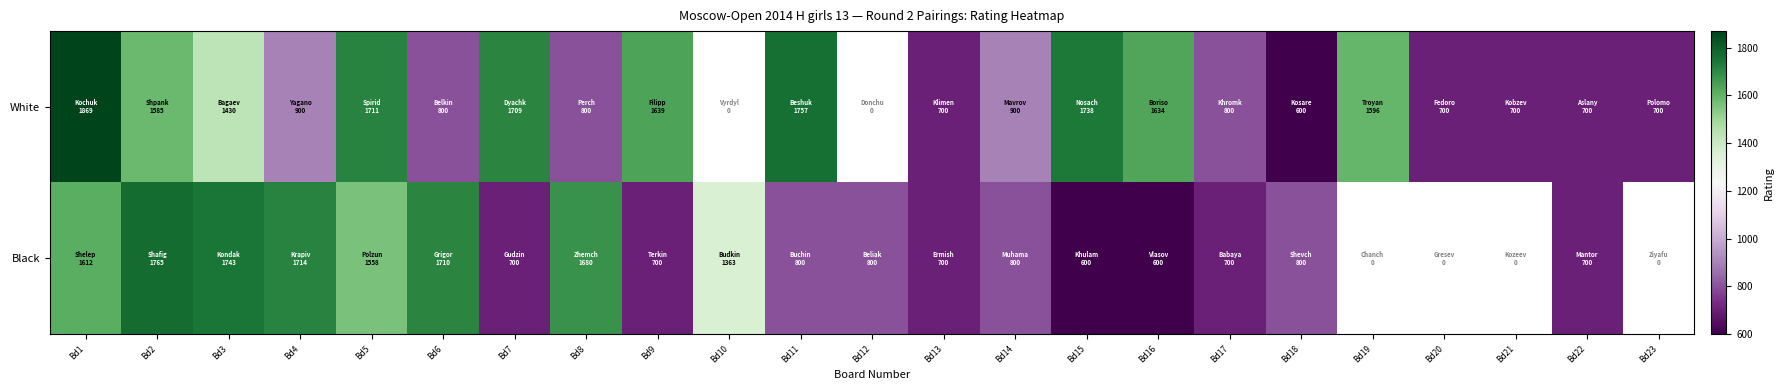

At which label does Black first exceed 1363?

Bd1